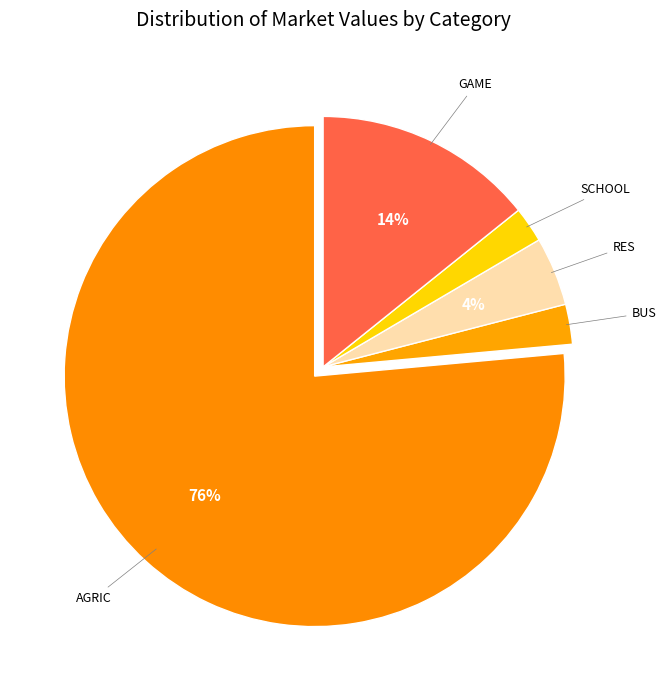

How many slices are in this pie chart?

5